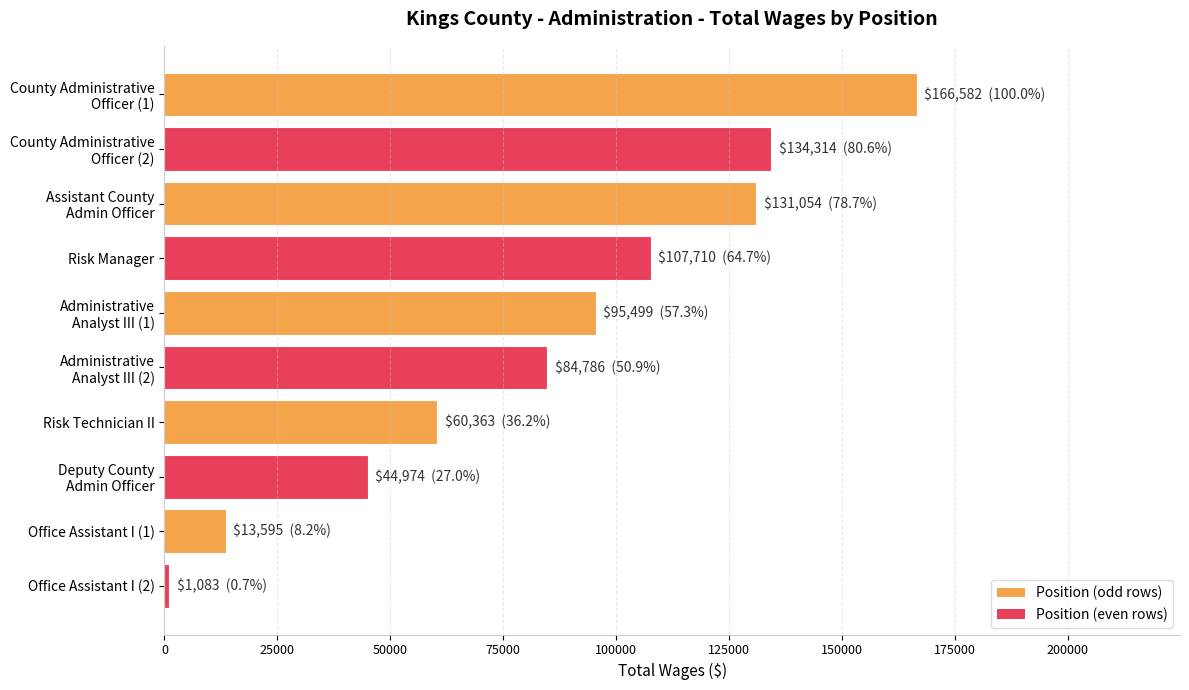

Is it true that the value at Office Assistant I (1) is 23498?

False